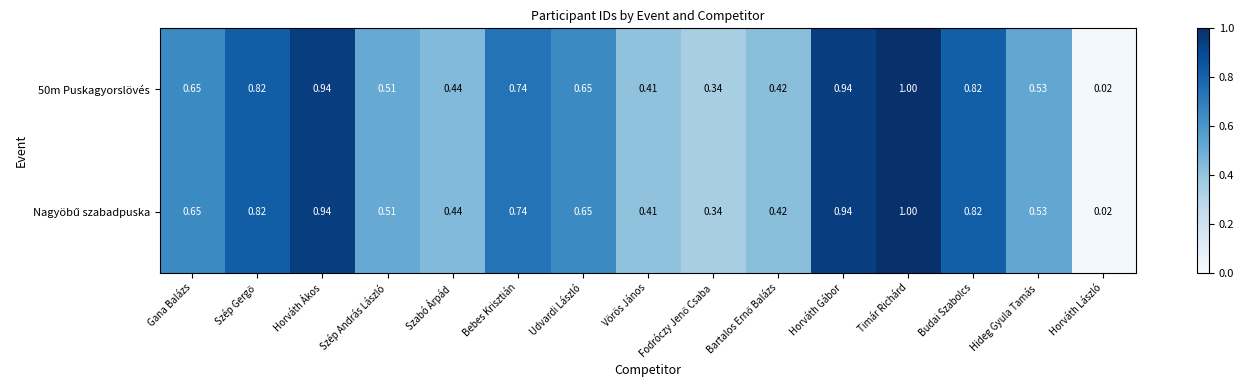

At which category is the sum across all series the highest?

Timár Richárd